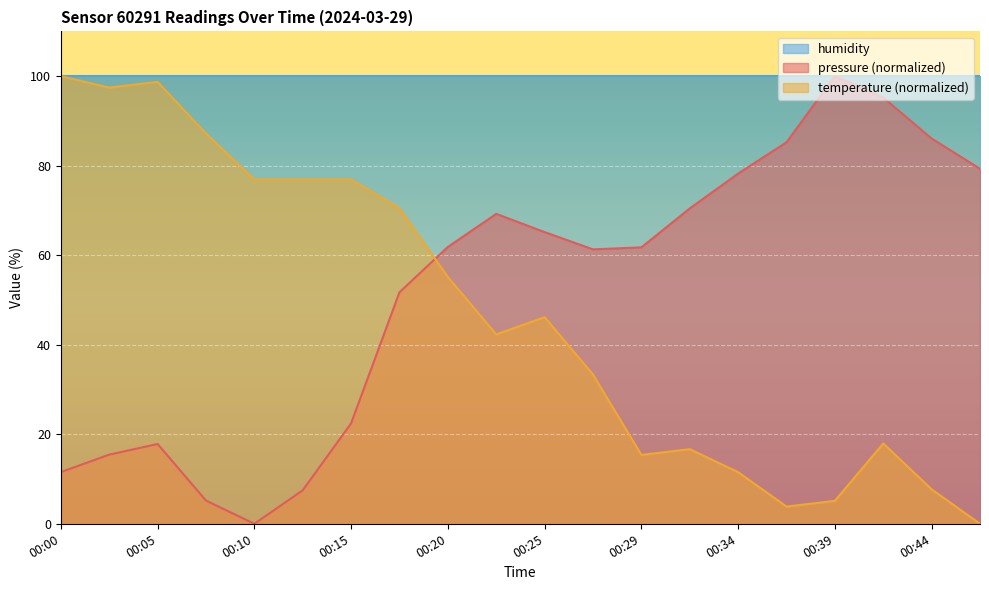

How many positive values does the pressure series have?

19